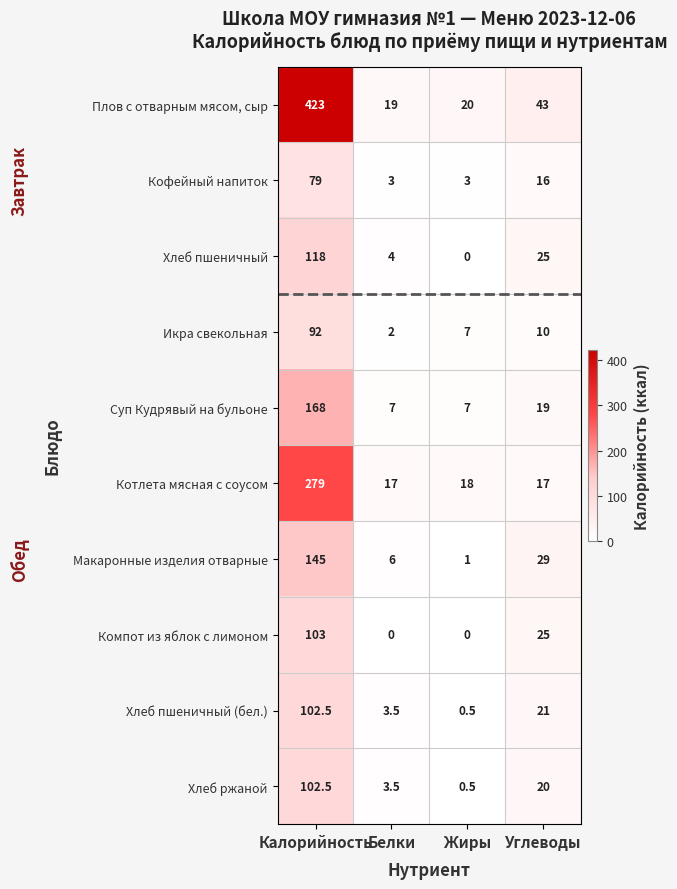

Which category has the highest value across all series?

Калорийность